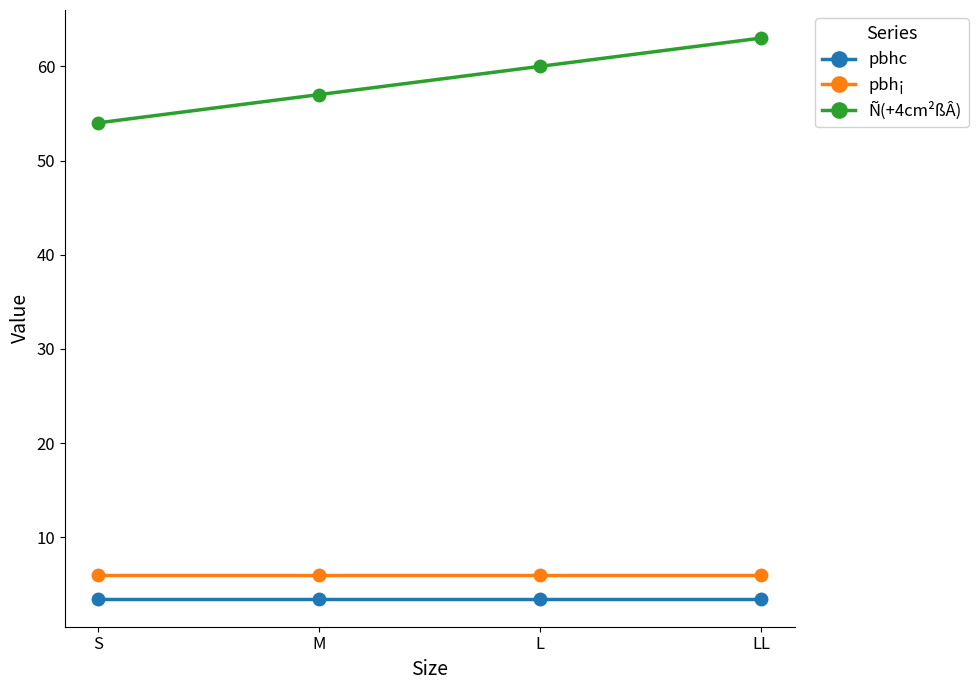

What is the highest value of the Ñ(+4cm²ßÂ) series?

63.0